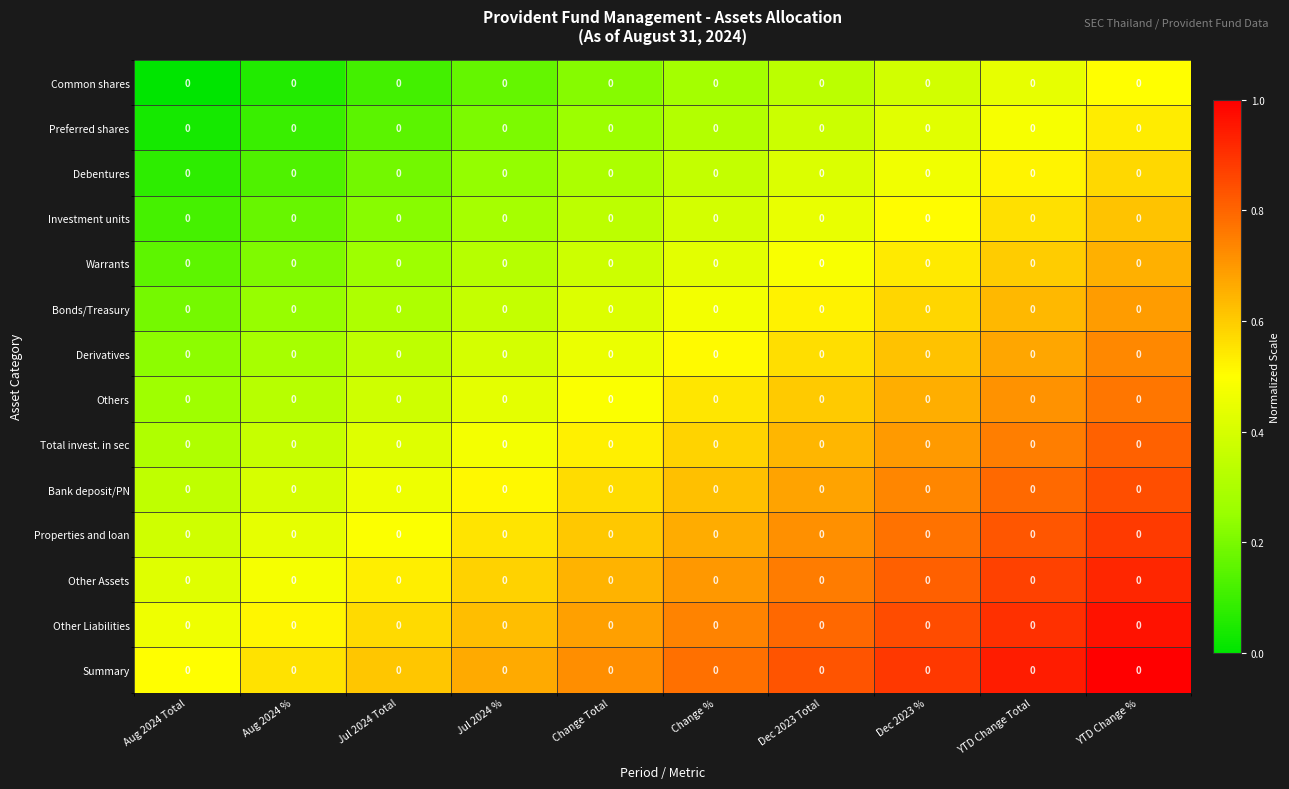

Reading right to left, extract all data points from this chart.

Common shares: YTD Change %=0.0	YTD Change Total=0.0	Dec 2023 %=0.0	Dec 2023 Total=0.0	Change %=0.0	Change Total=0.0	Jul 2024 %=0.0	Jul 2024 Total=0.0	Aug 2024 %=0.0	Aug 2024 Total=0.0
Preferred shares: YTD Change %=0.0	YTD Change Total=0.0	Dec 2023 %=0.0	Dec 2023 Total=0.0	Change %=0.0	Change Total=0.0	Jul 2024 %=0.0	Jul 2024 Total=0.0	Aug 2024 %=0.0	Aug 2024 Total=0.0
Debentures: YTD Change %=0.0	YTD Change Total=0.0	Dec 2023 %=0.0	Dec 2023 Total=0.0	Change %=0.0	Change Total=0.0	Jul 2024 %=0.0	Jul 2024 Total=0.0	Aug 2024 %=0.0	Aug 2024 Total=0.0
Investment units: YTD Change %=0.0	YTD Change Total=0.0	Dec 2023 %=0.0	Dec 2023 Total=0.0	Change %=0.0	Change Total=0.0	Jul 2024 %=0.0	Jul 2024 Total=0.0	Aug 2024 %=0.0	Aug 2024 Total=0.0
Warrants: YTD Change %=0.0	YTD Change Total=0.0	Dec 2023 %=0.0	Dec 2023 Total=0.0	Change %=0.0	Change Total=0.0	Jul 2024 %=0.0	Jul 2024 Total=0.0	Aug 2024 %=0.0	Aug 2024 Total=0.0
Bonds/Treasury: YTD Change %=0.0	YTD Change Total=0.0	Dec 2023 %=0.0	Dec 2023 Total=0.0	Change %=0.0	Change Total=0.0	Jul 2024 %=0.0	Jul 2024 Total=0.0	Aug 2024 %=0.0	Aug 2024 Total=0.0
Derivatives: YTD Change %=0.0	YTD Change Total=0.0	Dec 2023 %=0.0	Dec 2023 Total=0.0	Change %=0.0	Change Total=0.0	Jul 2024 %=0.0	Jul 2024 Total=0.0	Aug 2024 %=0.0	Aug 2024 Total=0.0
Others: YTD Change %=0.0	YTD Change Total=0.0	Dec 2023 %=0.0	Dec 2023 Total=0.0	Change %=0.0	Change Total=0.0	Jul 2024 %=0.0	Jul 2024 Total=0.0	Aug 2024 %=0.0	Aug 2024 Total=0.0
Total invest. in sec: YTD Change %=0.0	YTD Change Total=0.0	Dec 2023 %=0.0	Dec 2023 Total=0.0	Change %=0.0	Change Total=0.0	Jul 2024 %=0.0	Jul 2024 Total=0.0	Aug 2024 %=0.0	Aug 2024 Total=0.0
Bank deposit/PN: YTD Change %=0.0	YTD Change Total=0.0	Dec 2023 %=0.0	Dec 2023 Total=0.0	Change %=0.0	Change Total=0.0	Jul 2024 %=0.0	Jul 2024 Total=0.0	Aug 2024 %=0.0	Aug 2024 Total=0.0
Properties and loan: YTD Change %=0.0	YTD Change Total=0.0	Dec 2023 %=0.0	Dec 2023 Total=0.0	Change %=0.0	Change Total=0.0	Jul 2024 %=0.0	Jul 2024 Total=0.0	Aug 2024 %=0.0	Aug 2024 Total=0.0
Other Assets: YTD Change %=0.0	YTD Change Total=0.0	Dec 2023 %=0.0	Dec 2023 Total=0.0	Change %=0.0	Change Total=0.0	Jul 2024 %=0.0	Jul 2024 Total=0.0	Aug 2024 %=0.0	Aug 2024 Total=0.0
Other Liabilities: YTD Change %=0.0	YTD Change Total=0.0	Dec 2023 %=0.0	Dec 2023 Total=0.0	Change %=0.0	Change Total=0.0	Jul 2024 %=0.0	Jul 2024 Total=0.0	Aug 2024 %=0.0	Aug 2024 Total=0.0
Summary: YTD Change %=0.0	YTD Change Total=0.0	Dec 2023 %=0.0	Dec 2023 Total=0.0	Change %=0.0	Change Total=0.0	Jul 2024 %=0.0	Jul 2024 Total=0.0	Aug 2024 %=0.0	Aug 2024 Total=0.0